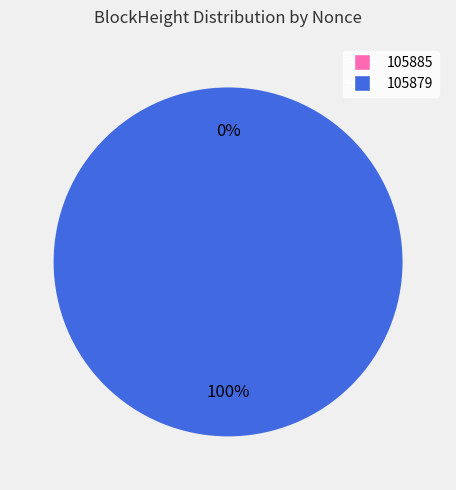

Is the sum of 105879 and 105885 greater than half?

Yes